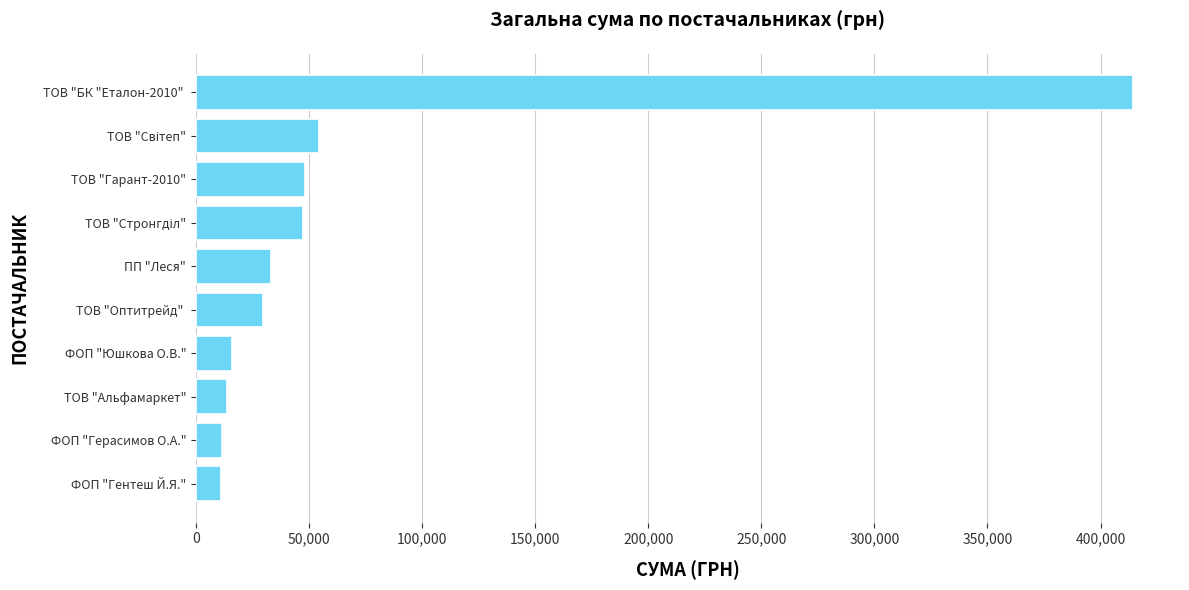

The chart shows a value of 11368.0 at ФОП "Герасимов О.А.". True or false?

True